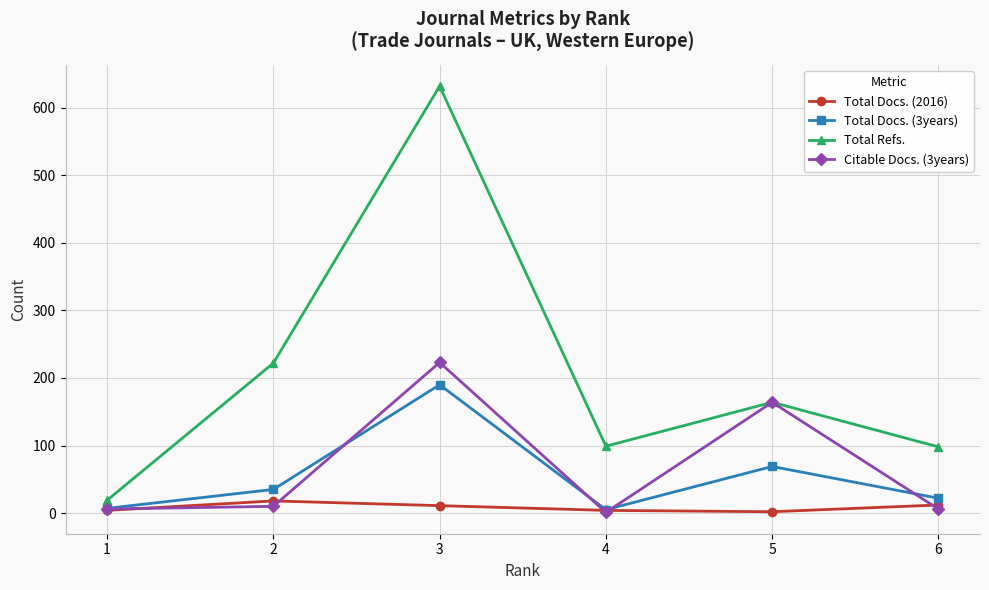

Where is the first local maximum for Total Refs.?

3